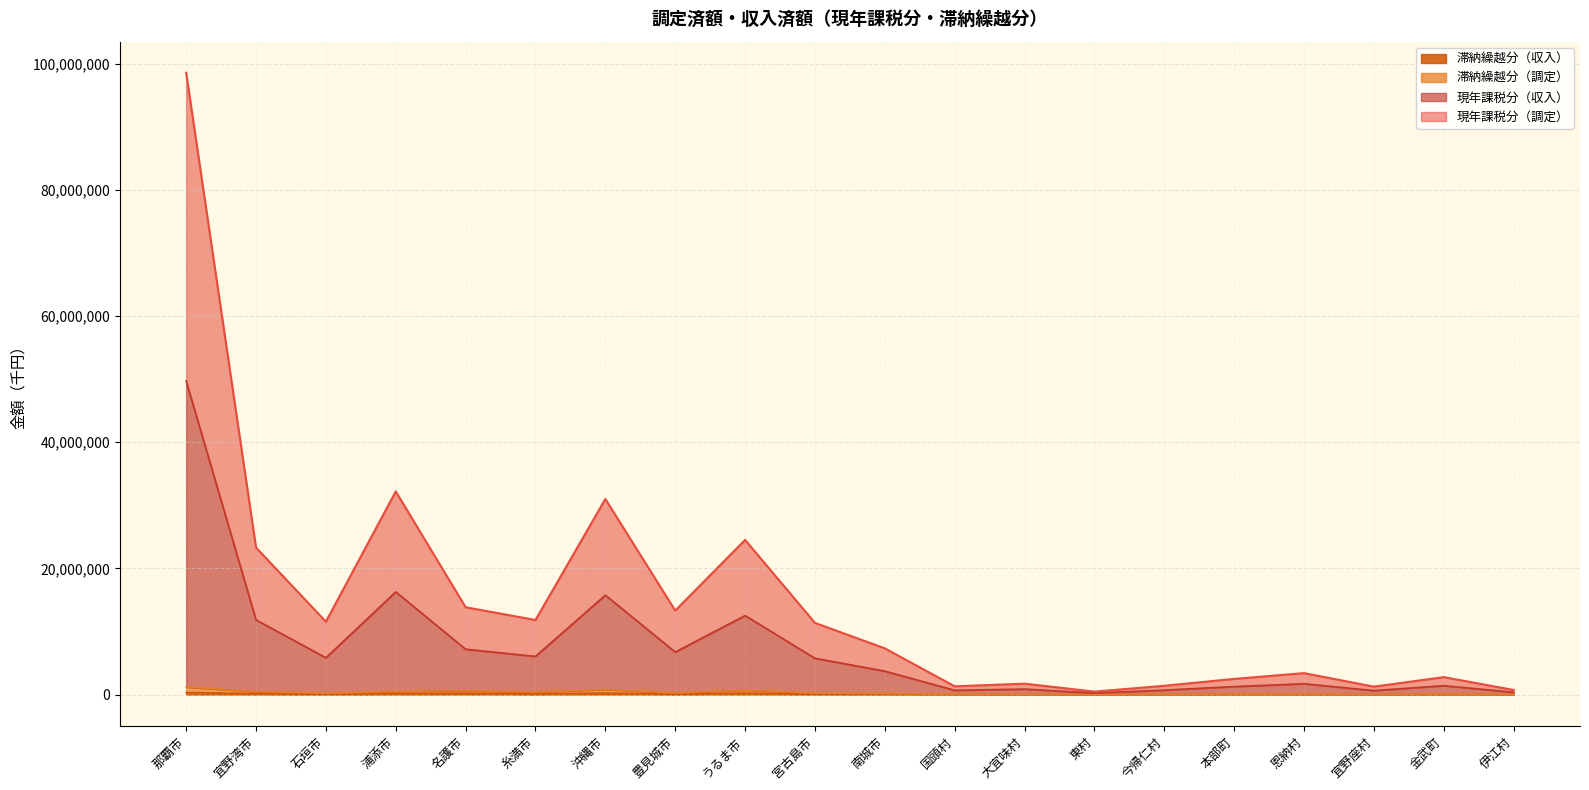

How many lines are shown in the chart?

4